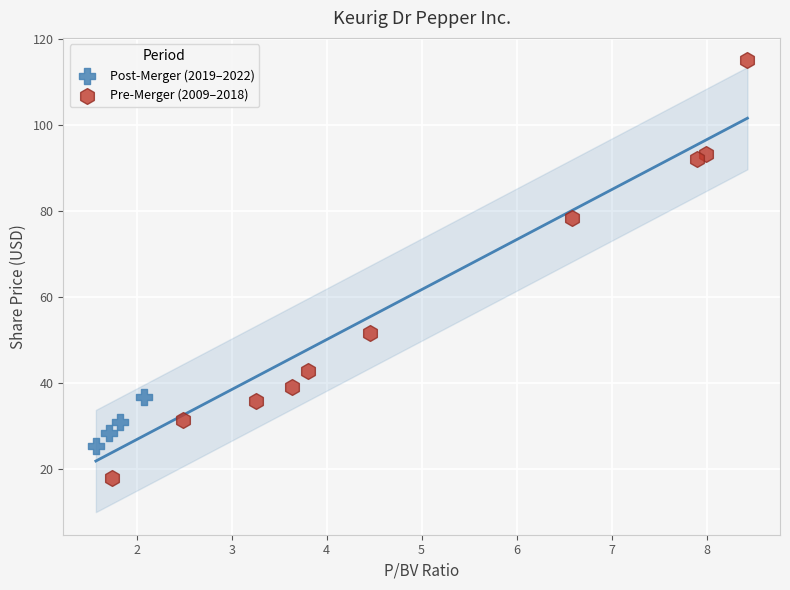

Which series contains the highest Y value?

Pre-Merger (2009–2018)